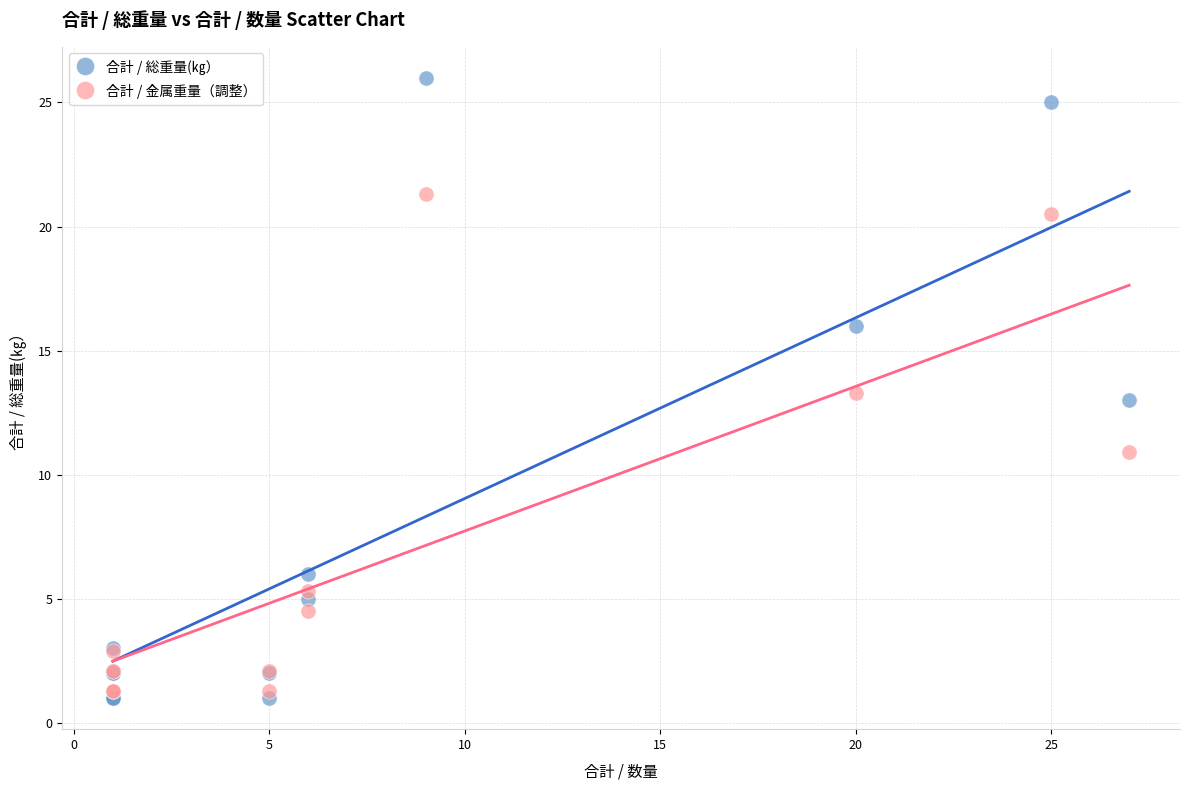

Which series reaches the maximum Y coordinate?

合計 / 総重量(㎏）